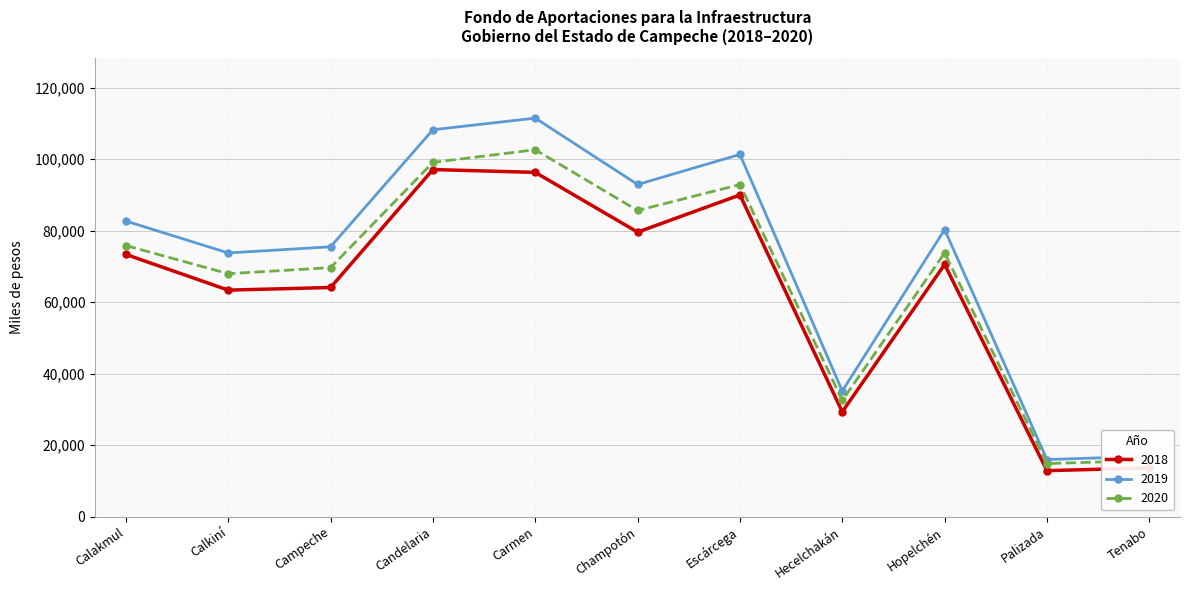

What is the difference between the highest and lowest values at Carmen?

15191